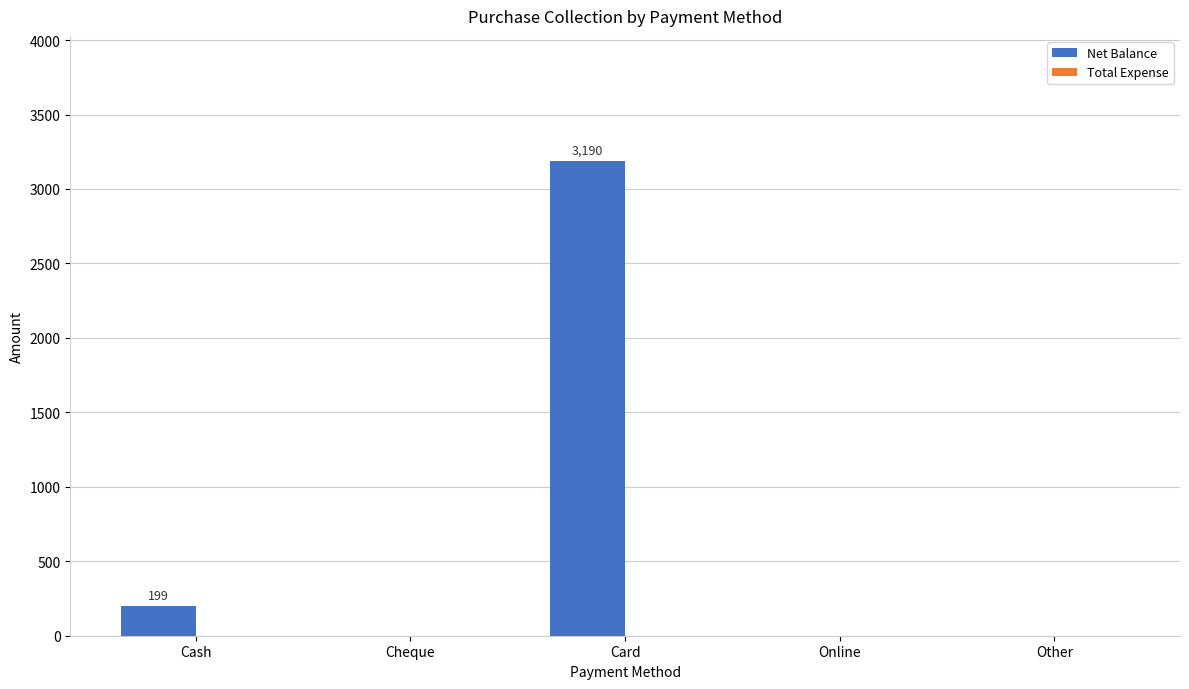

True or false: the data shows 0 at Other.

True